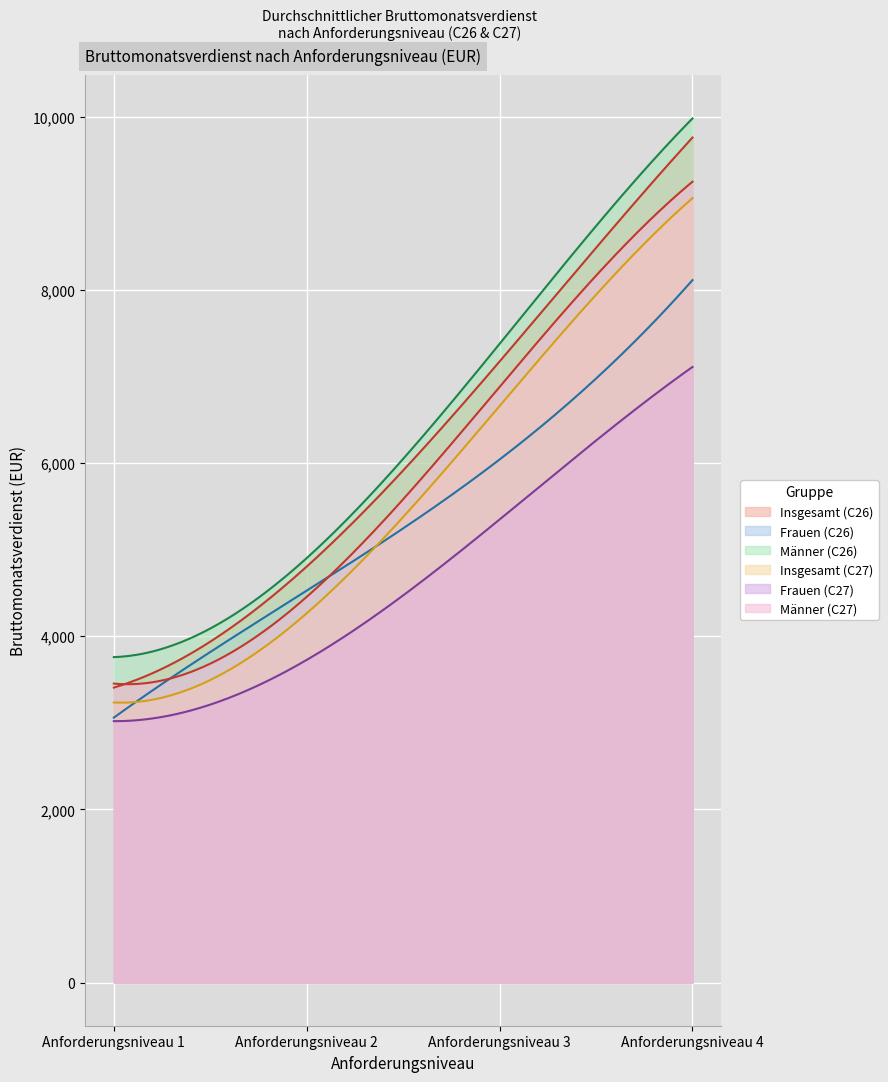

What is the value of the Männer (C26) point at the 4th from the left?

9982